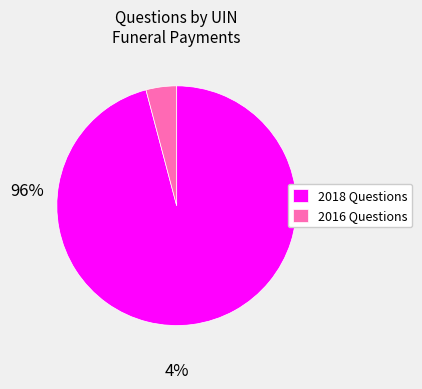

True or false: 2018 Questions accounts for 84% of the total.

False